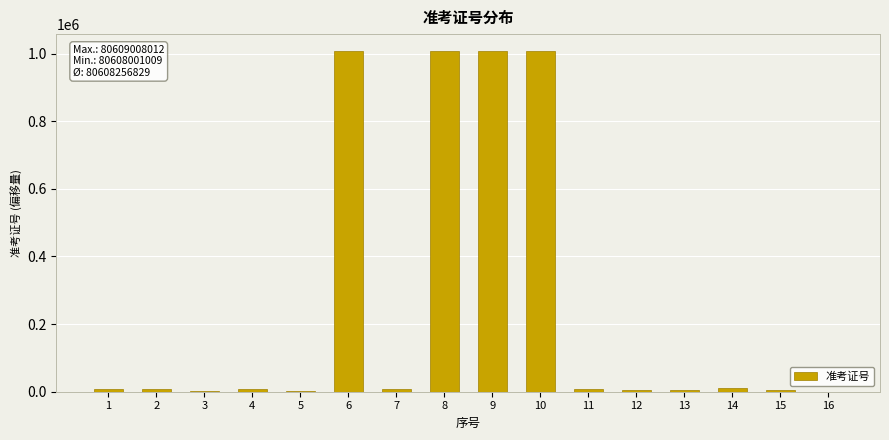

What is the maximum value shown in the chart?

1007003